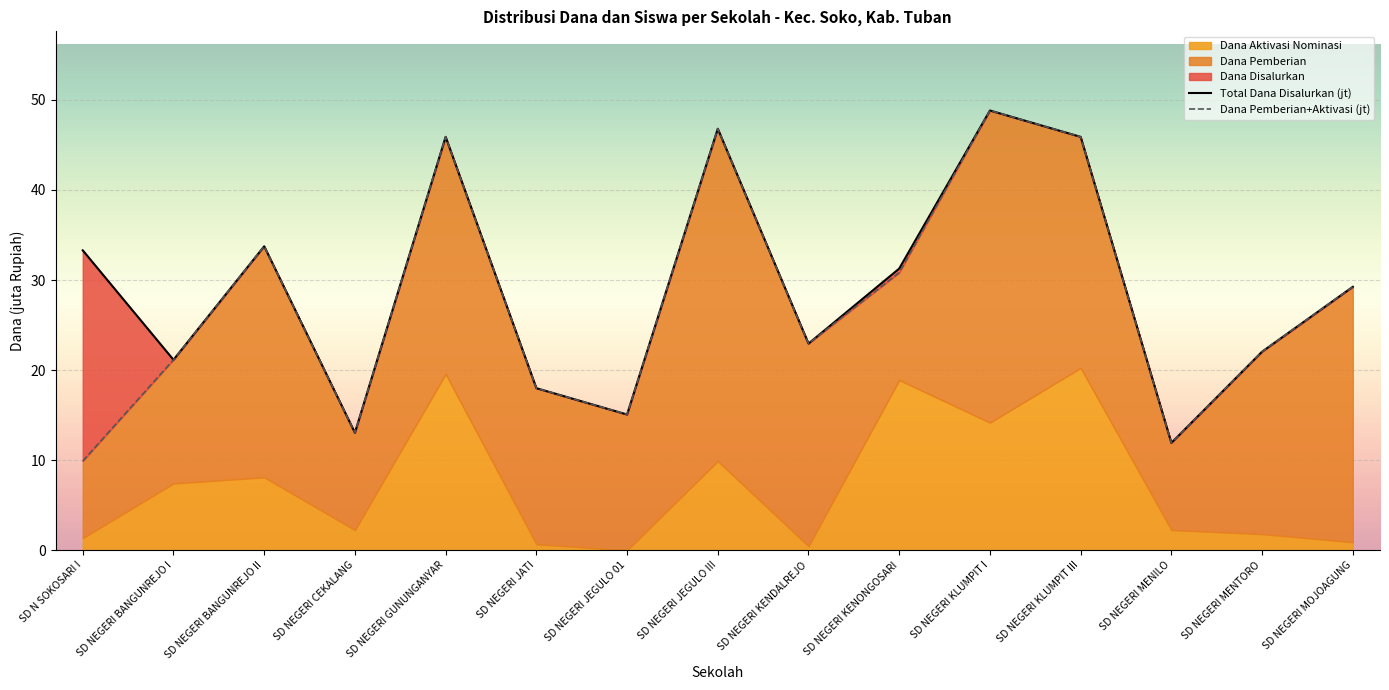

What is the difference between the maximum and minimum values in the Total Dana Disalurkan (jt) series?

36.9